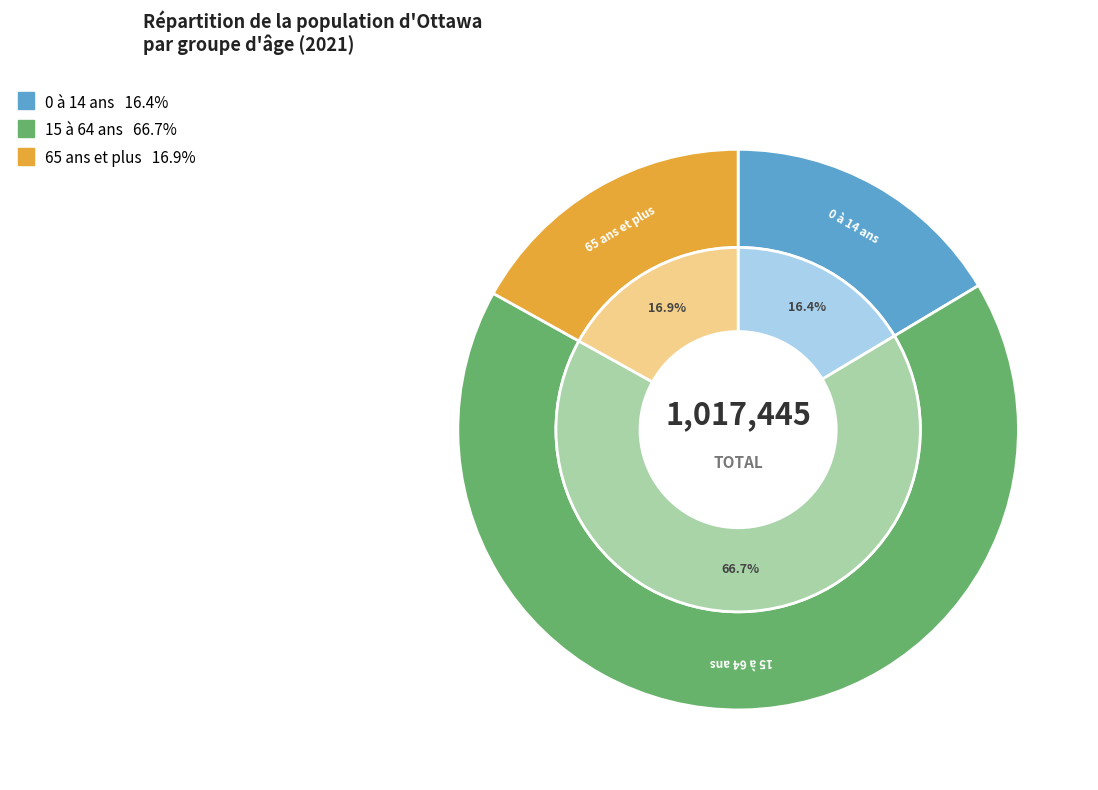

Count the number of slices in the pie.

3